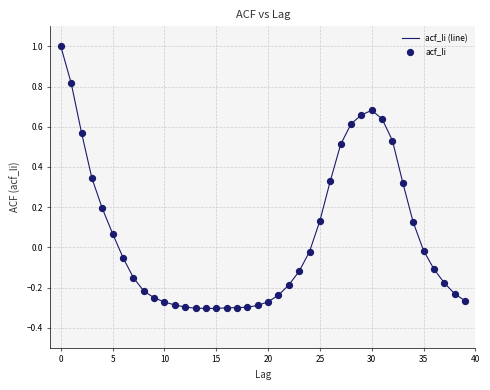

What is the greatest value displayed?

1.0